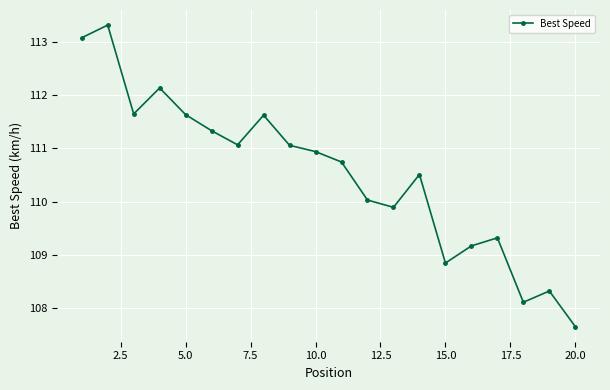

How many points are lower than both their immediate neighbors (excluding endpoints)?

5